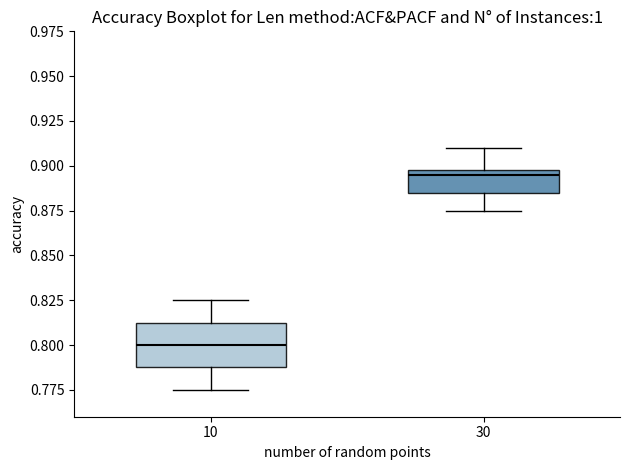

Where is the lower edge of the box at x = 30 on the y-axis? The values are not printed on the chart, so give them approximately, as read against the axis.

0.885